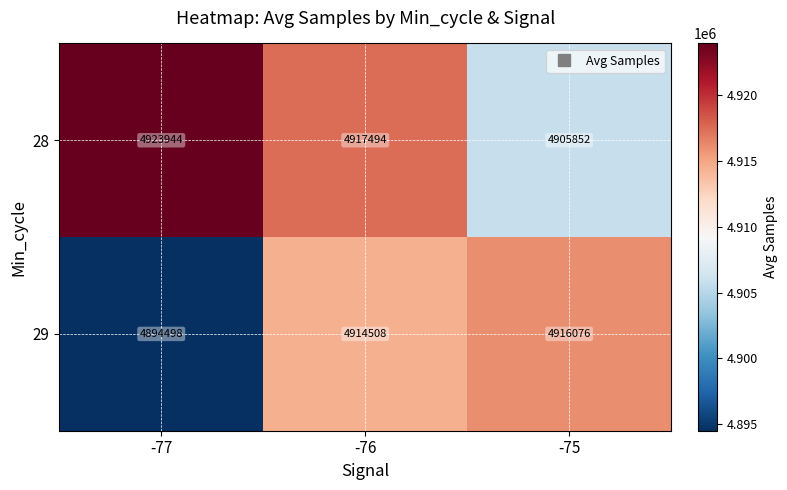

What is the difference between the highest and lowest values at -76?

2986